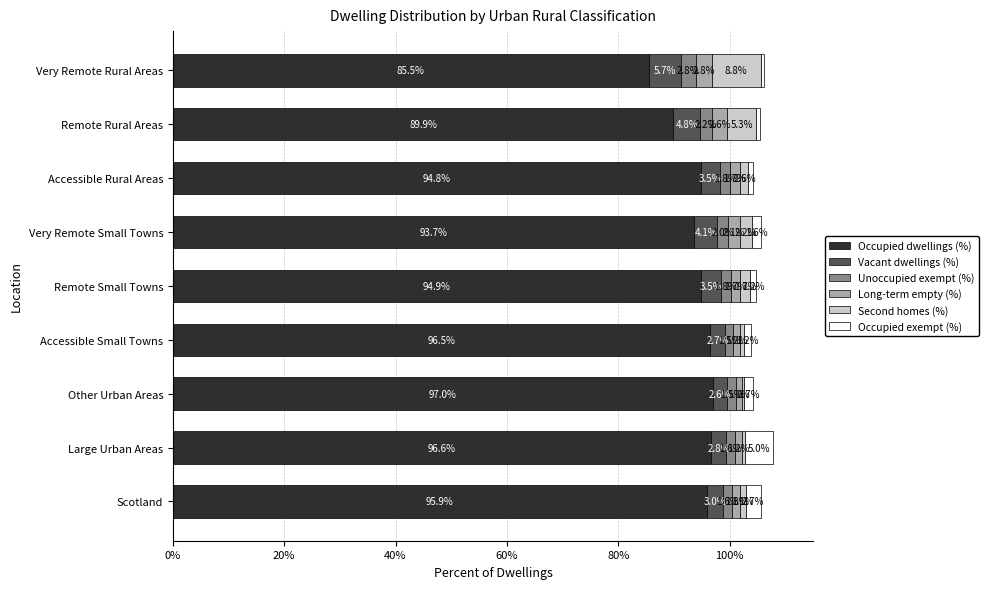

What is the total value across all series at Very Remote Rural Areas?

106.2